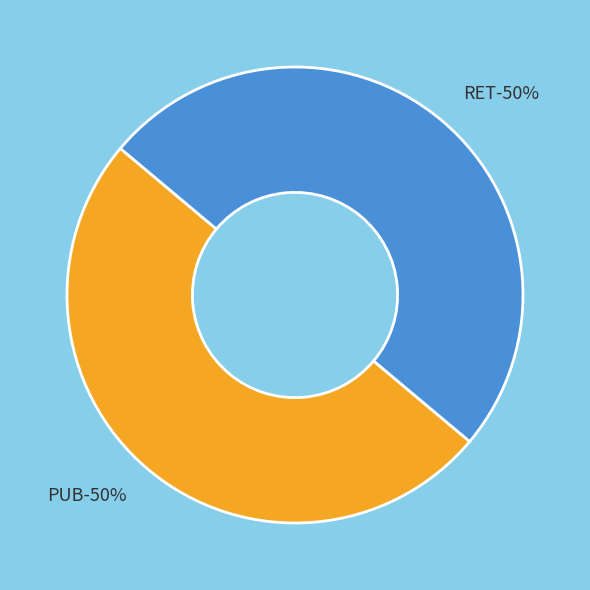

What percentage is NOT represented by RET?

50.0%